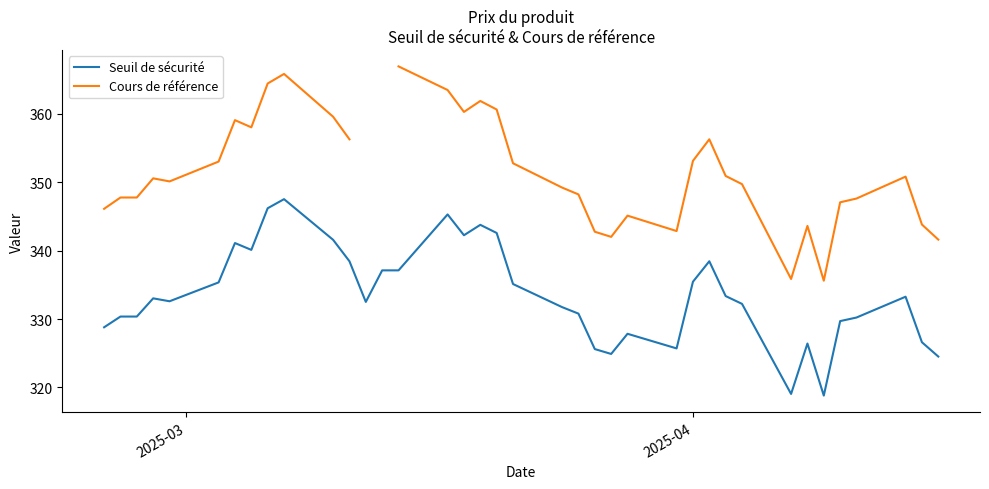

True or false: Seuil de sécurité and Cours de référence intersect in this chart.

False